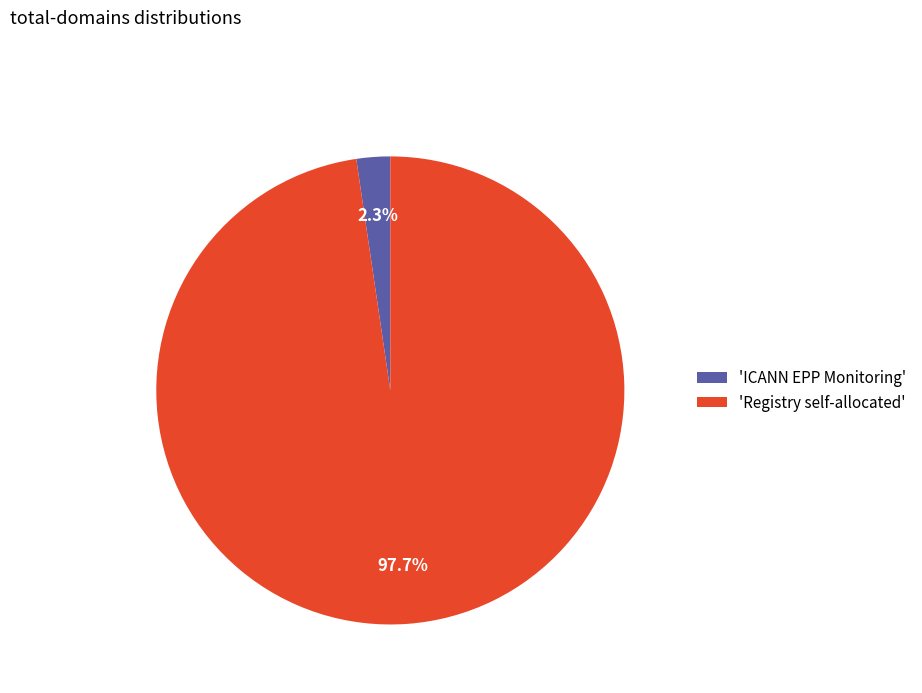

How many slices are in this pie chart?

2